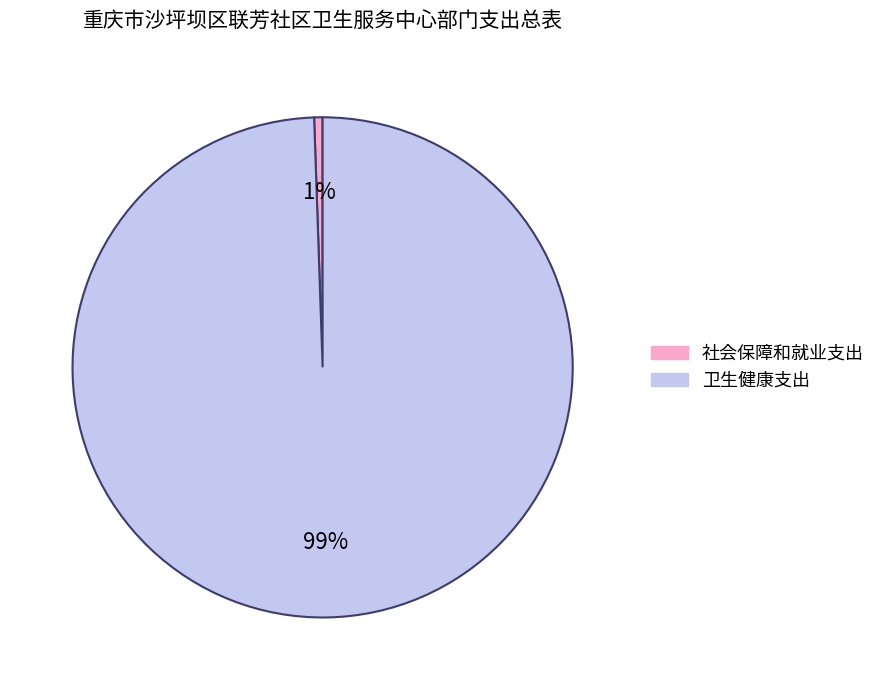

To the nearest percent, what percentage of the pie is 社会保障和就业支出?

1%